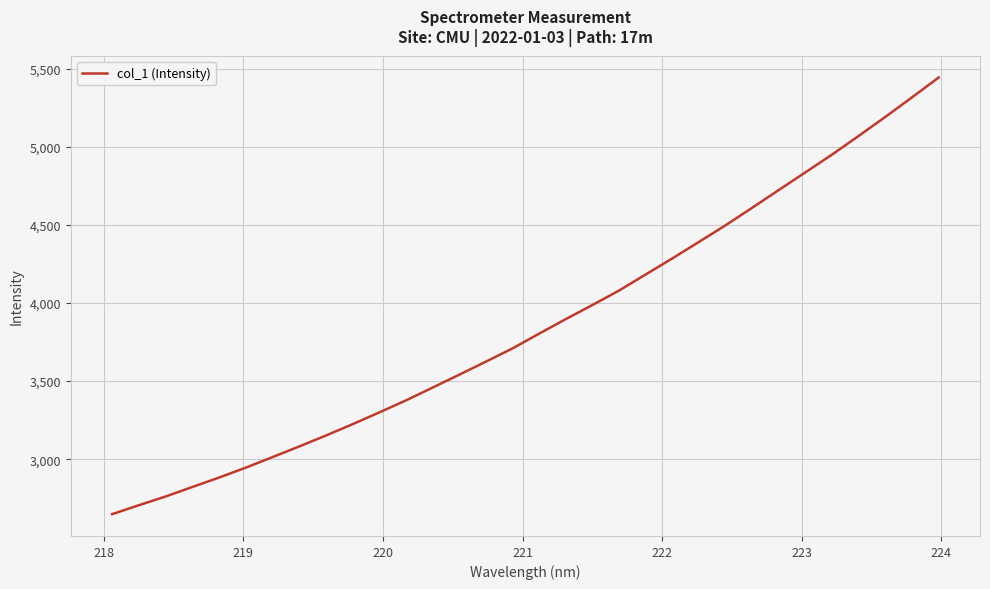

What is the difference between the maximum and minimum values?

2795.4